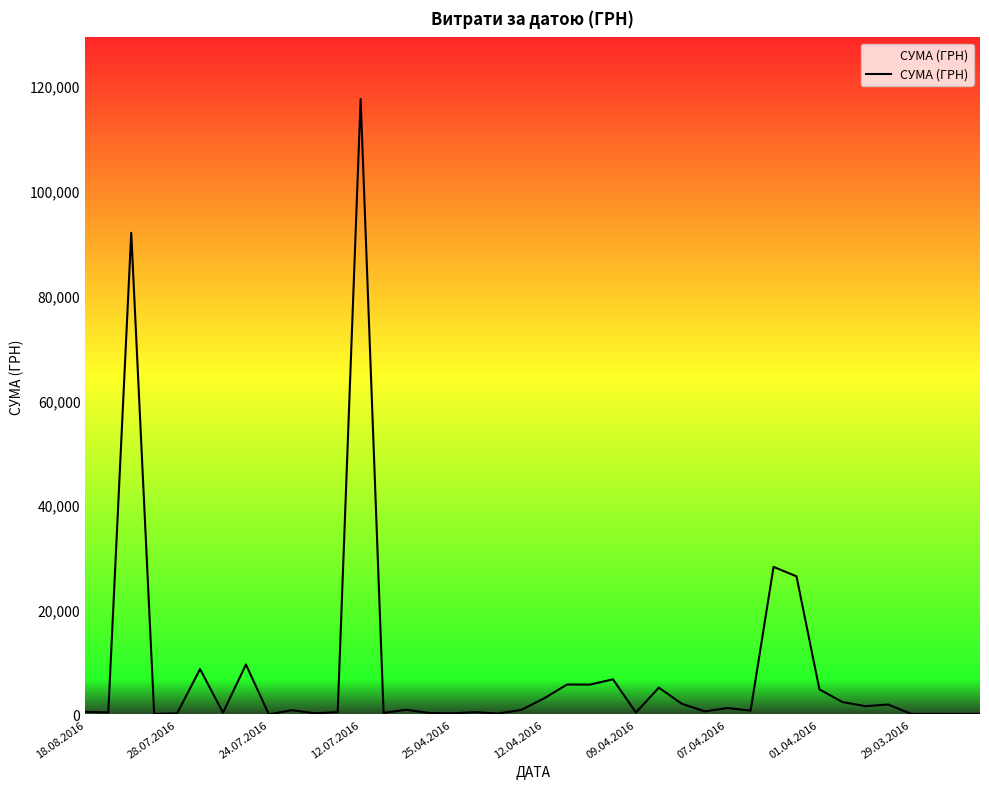

What is the difference between the maximum and minimum values?

117557.6